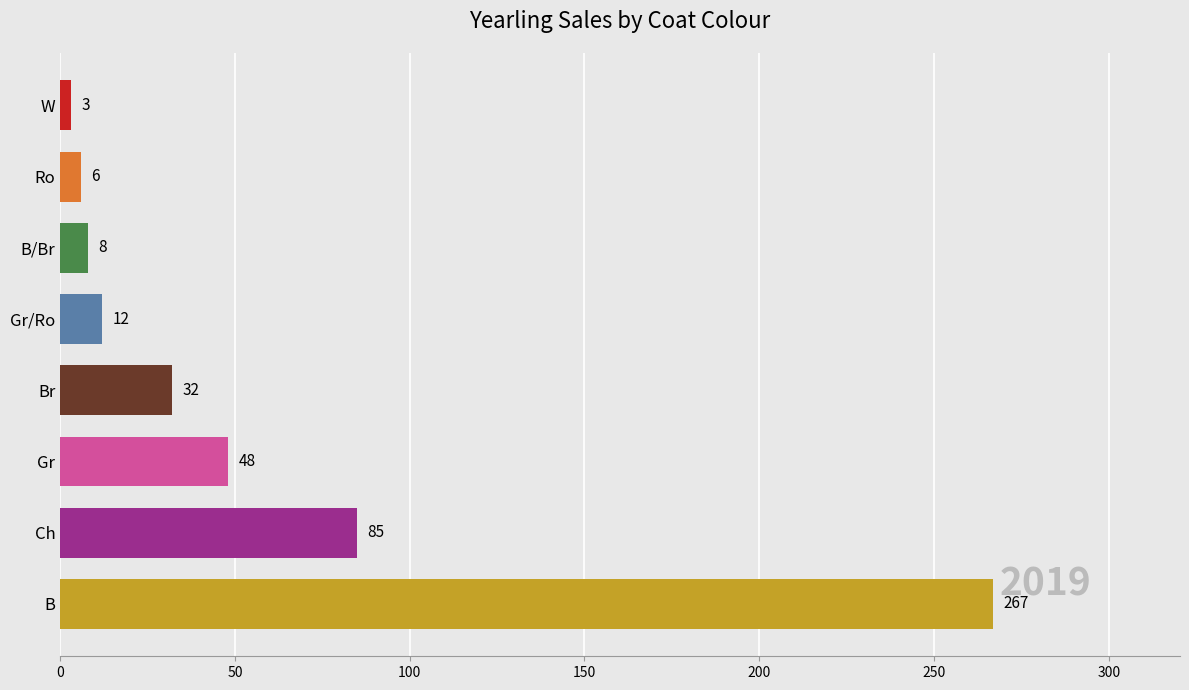

What is the average value?

58